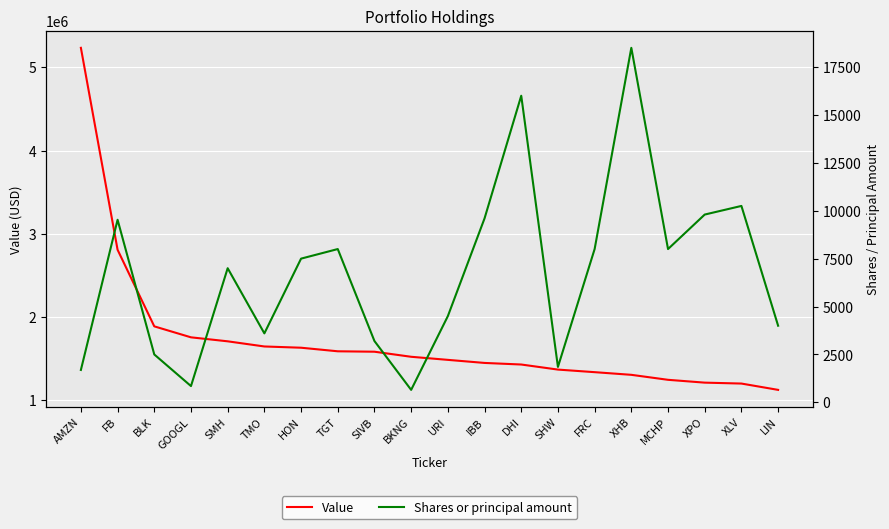

Where is the first local minimum for Shares or principal amount?

GOOGL